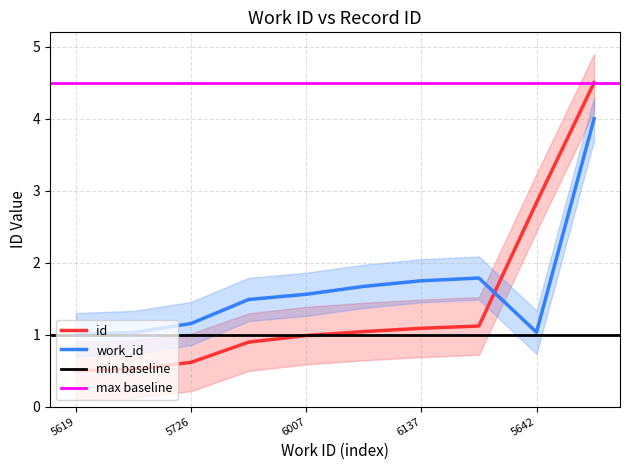

Rank the series by their maximum value, from lowest to highest.

work_id, id